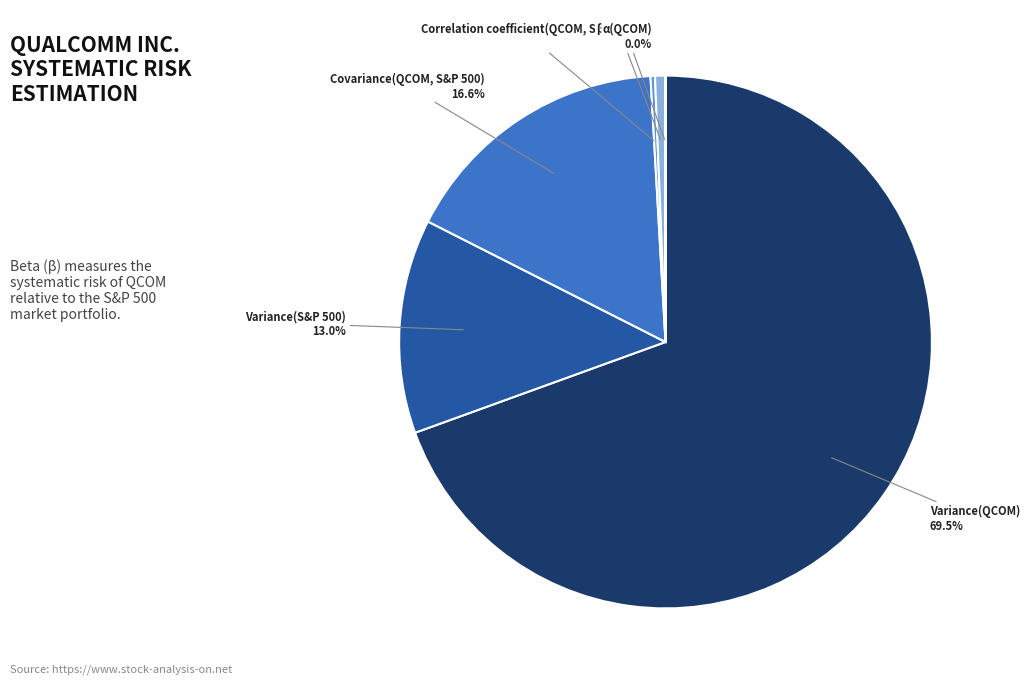

Is there a majority slice in this chart?

Yes